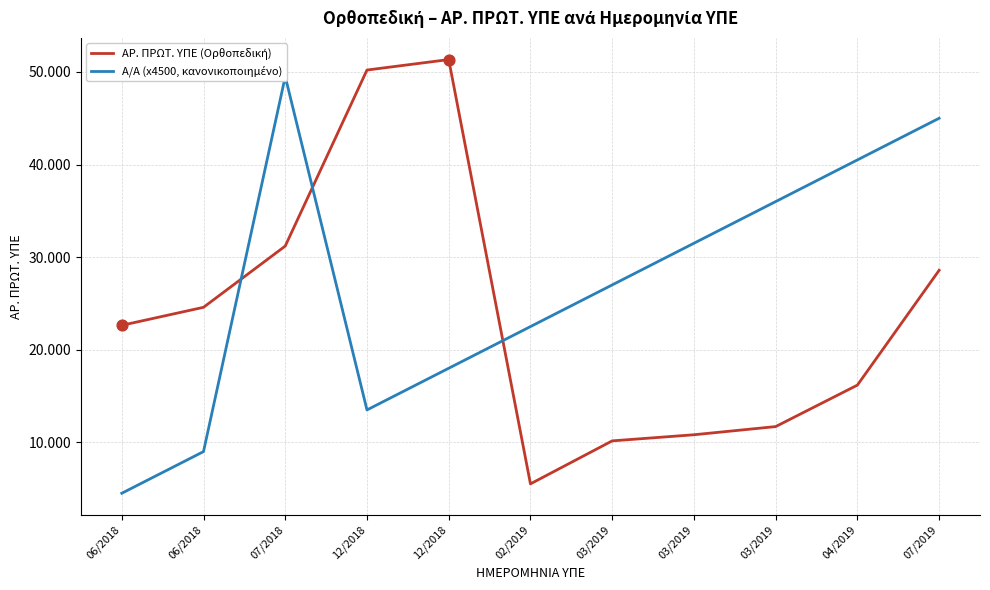

Which series reaches the minimum Y coordinate?

Α/Α (x4500, κανονικοποιημένο)